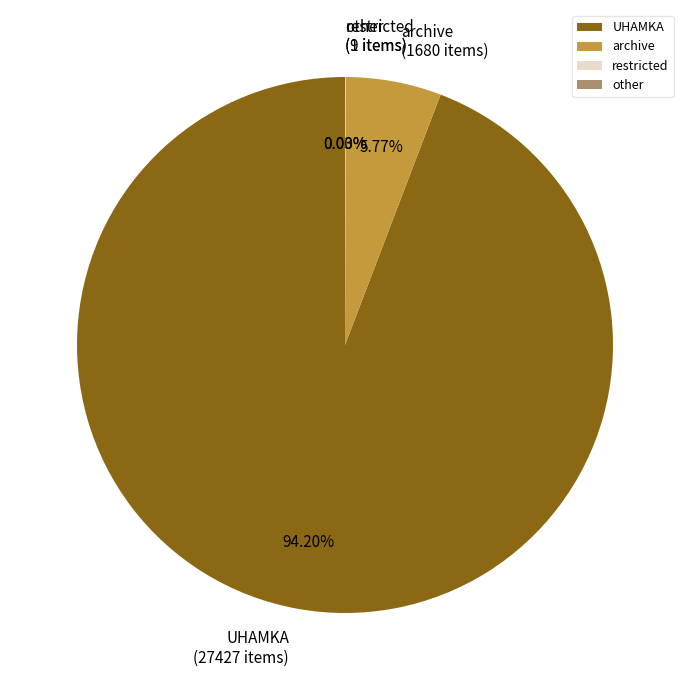

Is it true that archive is 15% of the pie?

False